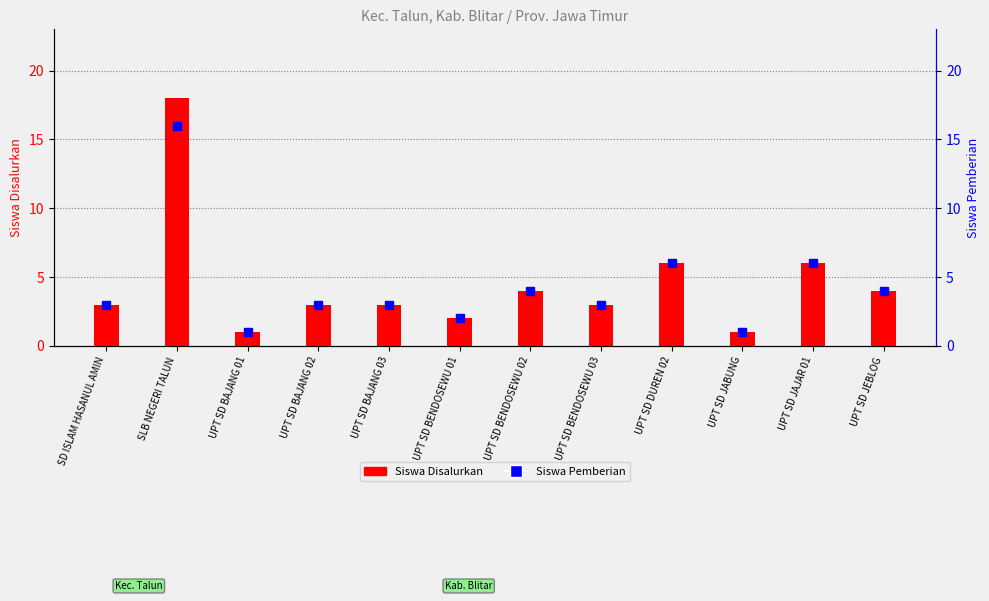

True or false: Siswa Pemberian has a value of 9 at UPT SD DUREN 02.

False